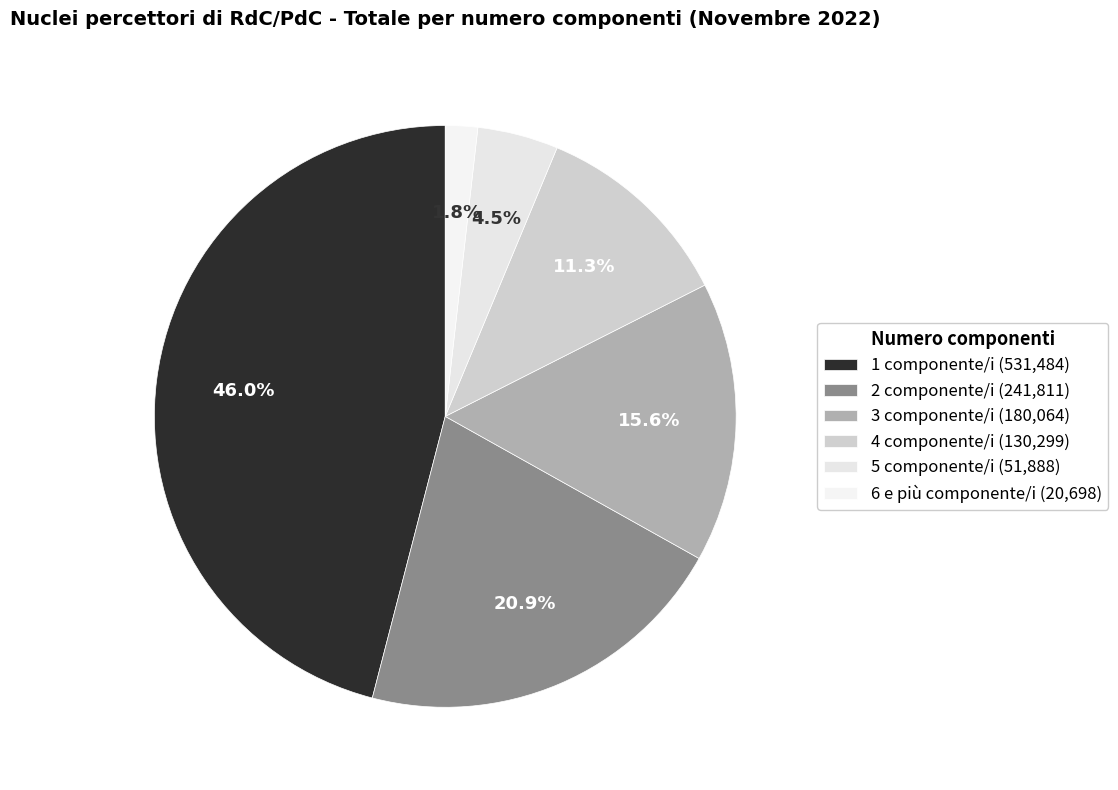

Which has a higher value, 4 or 6 e più?

4